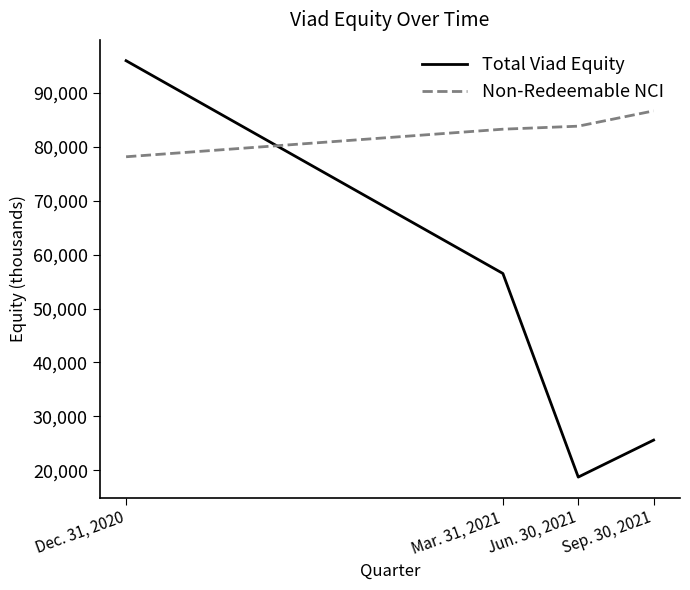

Between which two adjacent categories do Non-Redeemable NCI and Total Viad Equity first intersect?

Dec. 31, 2020 and Mar. 31, 2021